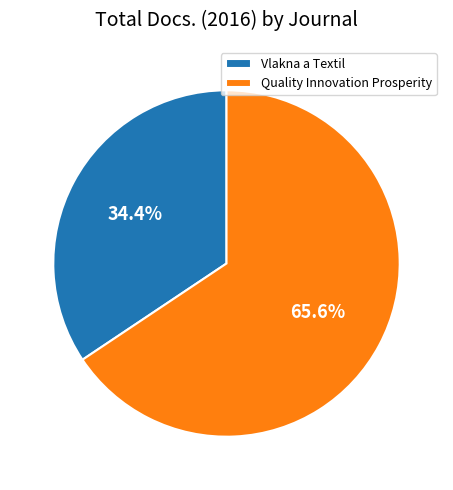

Does Quality Innovation Prosperity account for over 50% of the chart?

Yes